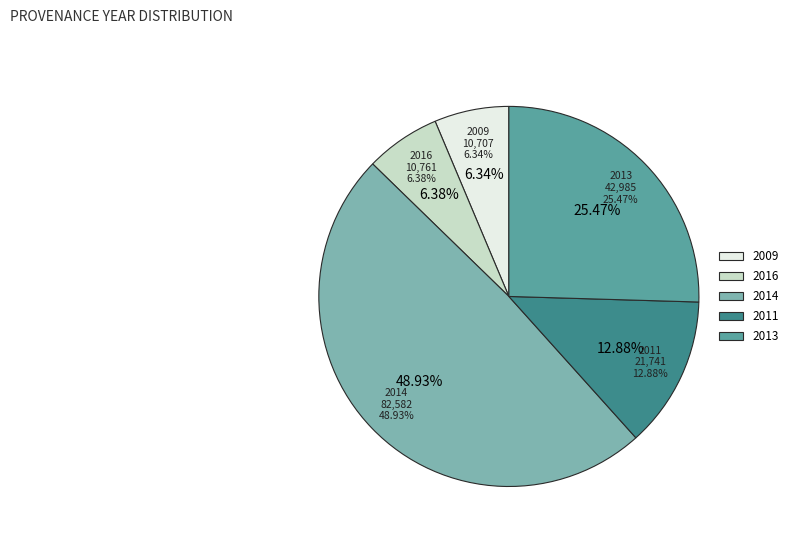

Is it true that 2013-08-07 is 8% of the pie?

False